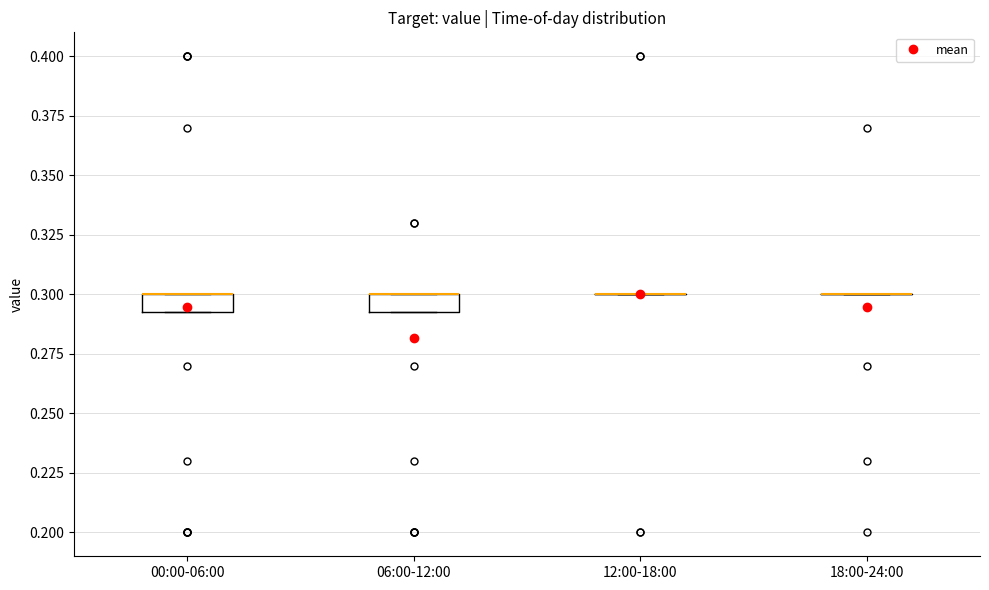

Reading left to right, read every box against the y-axis: the position of its median line, the range the box covers, and the ends of its whiskers. The values are not printed on the chart, so give them approximately, as read against the axis.

00:00-06:00: median 0.300 (drawn on the box's upper edge), box 0.295 to 0.300, whiskers 0.295 to 0.300
06:00-12:00: median 0.300 (drawn on the box's upper edge), box 0.295 to 0.300, whiskers 0.295 to 0.300
12:00-18:00: box collapsed to a line at 0.300, whiskers 0.300 to 0.300
18:00-24:00: box collapsed to a line at 0.300, whiskers 0.300 to 0.300